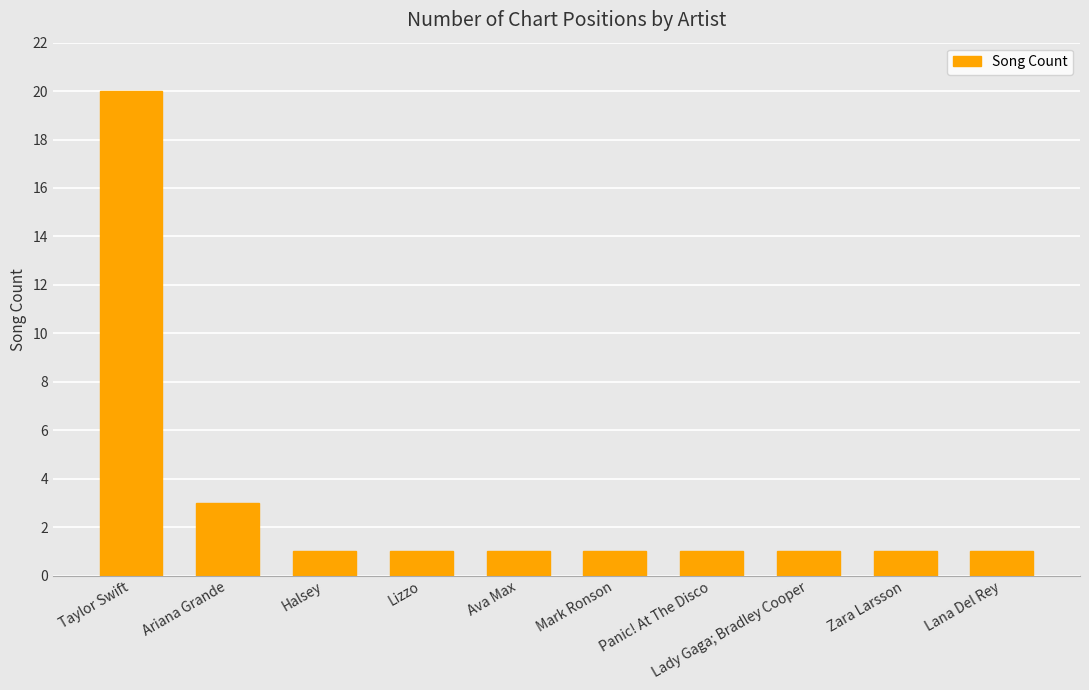

Reading left to right, transcribe all the data shown in this chart.

Taylor Swift=20	Ariana Grande=3	Halsey=1	Lizzo=1	Ava Max=1	Mark Ronson=1	Panic! At The Disco=1	Lady Gaga; Bradley Cooper=1	Zara Larsson=1	Lana Del Rey=1